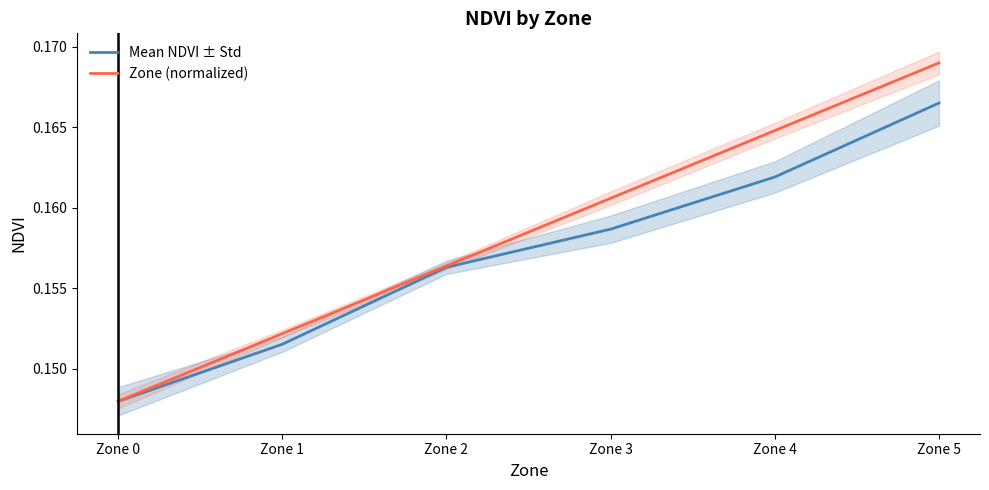

Reading left to right, list all the values displayed in this chart.

Mean NDVI ± Std: Zone 0=0.1	Zone 1=0.2	Zone 2=0.2	Zone 3=0.2	Zone 4=0.2	Zone 5=0.2
Zone (normalized): Zone 0=0.1	Zone 1=0.2	Zone 2=0.2	Zone 3=0.2	Zone 4=0.2	Zone 5=0.2